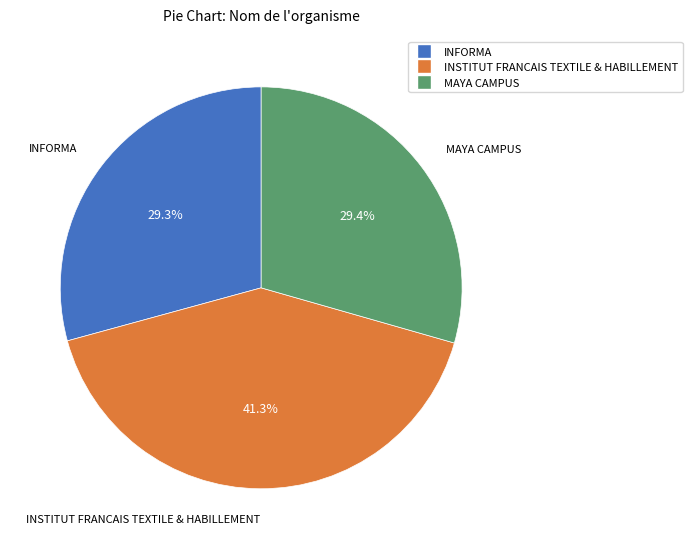

Is there a majority slice in this chart?

No